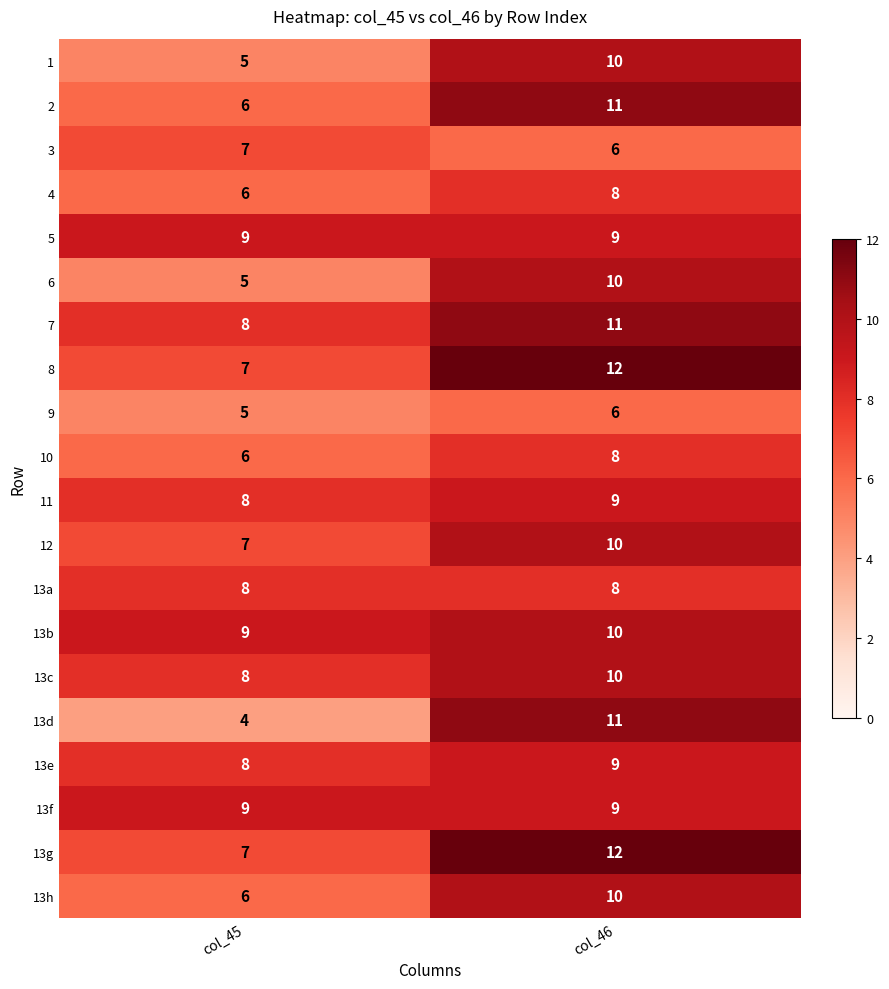

What is the maximum value shown in the chart?

12